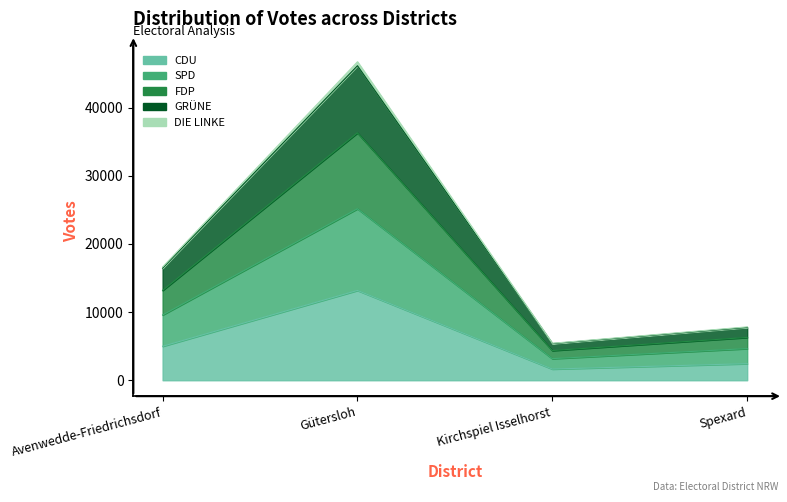

True or false: FDP has more than 0 points higher than both neighbors.

True